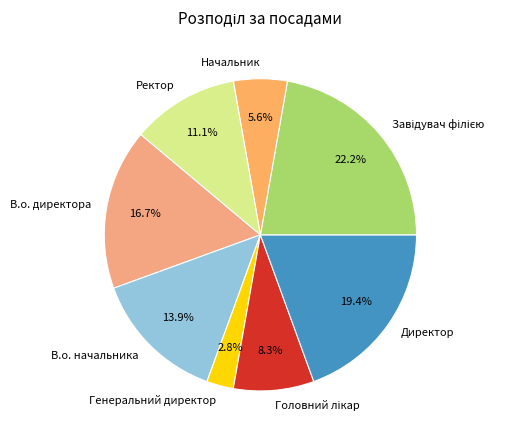

Between Начальник and Ректор, which is larger?

Ректор